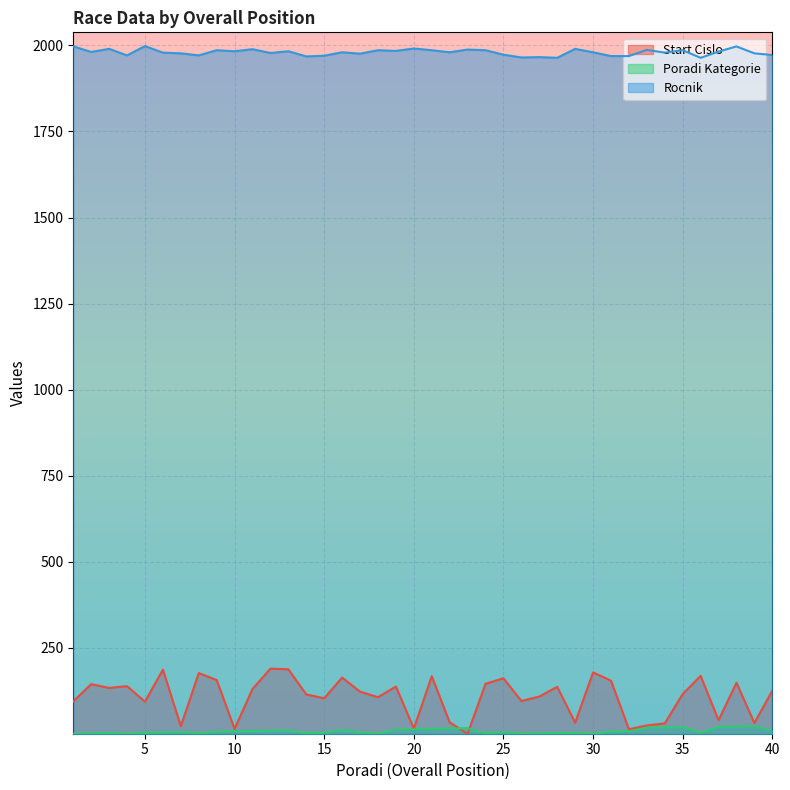

The value of Start Cislo at 27 is 53. True or false?

False